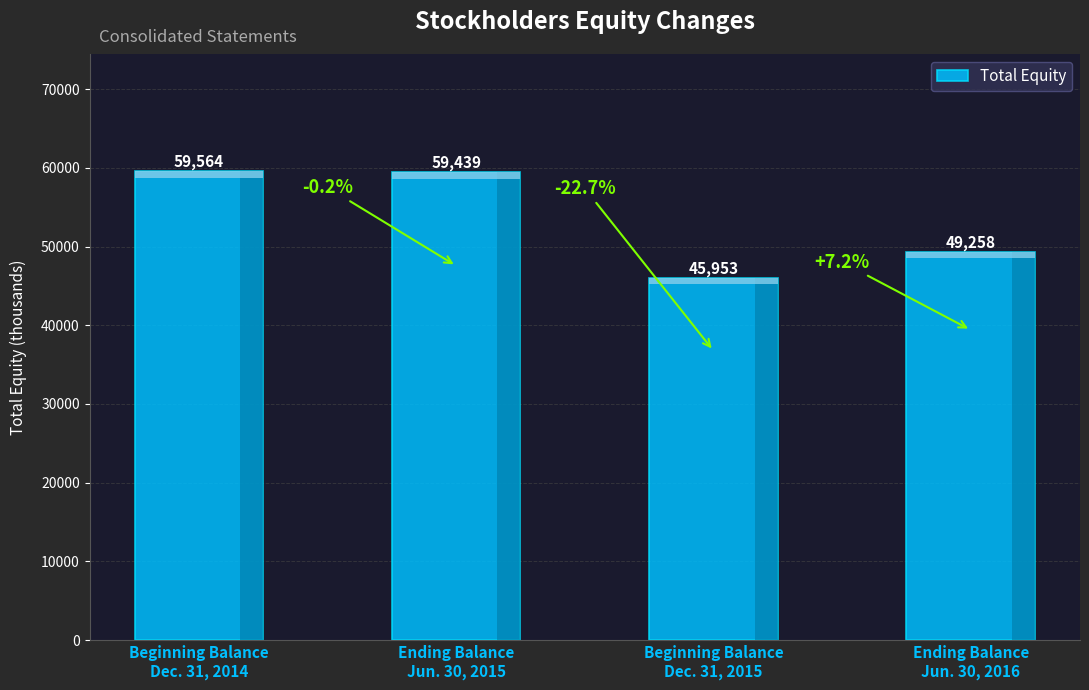

Is it true that the value at Ending Balance
Jun. 30, 2016 is 49258?

True